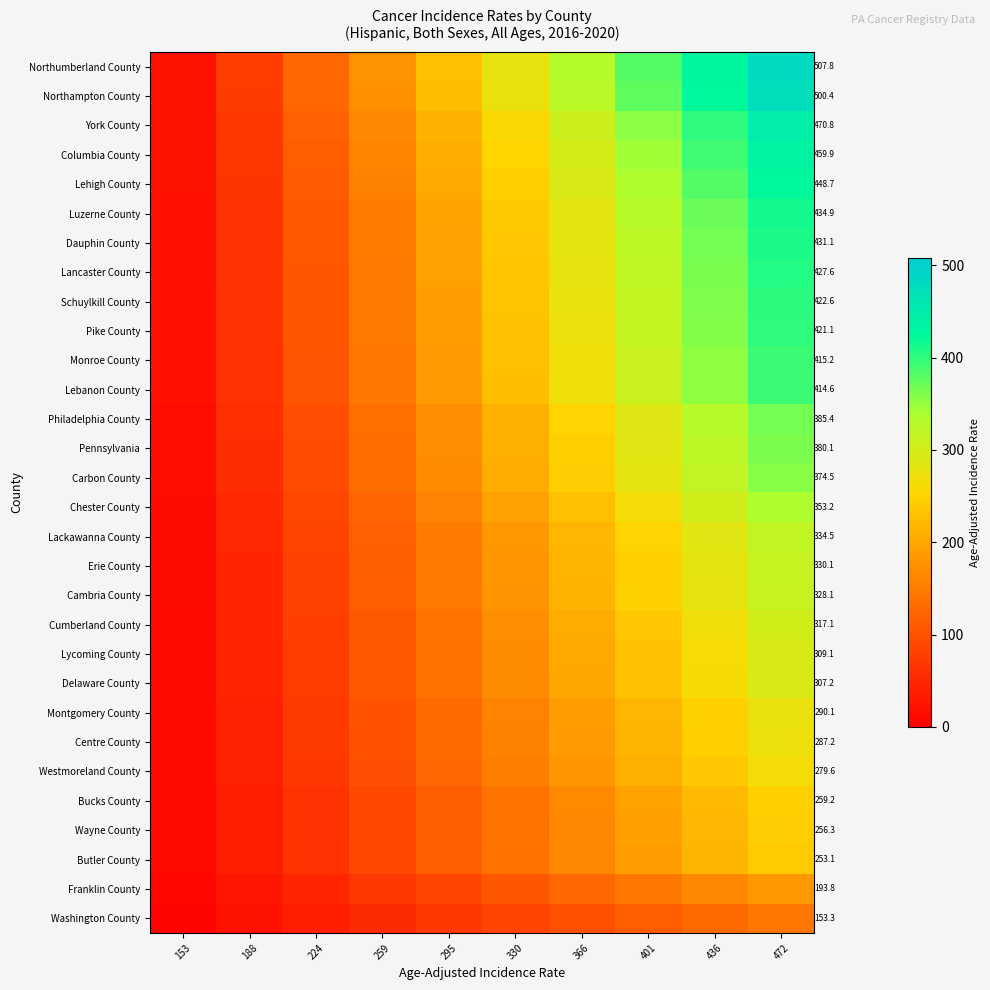

What is the approximate value of Franklin County at 224?

48.5